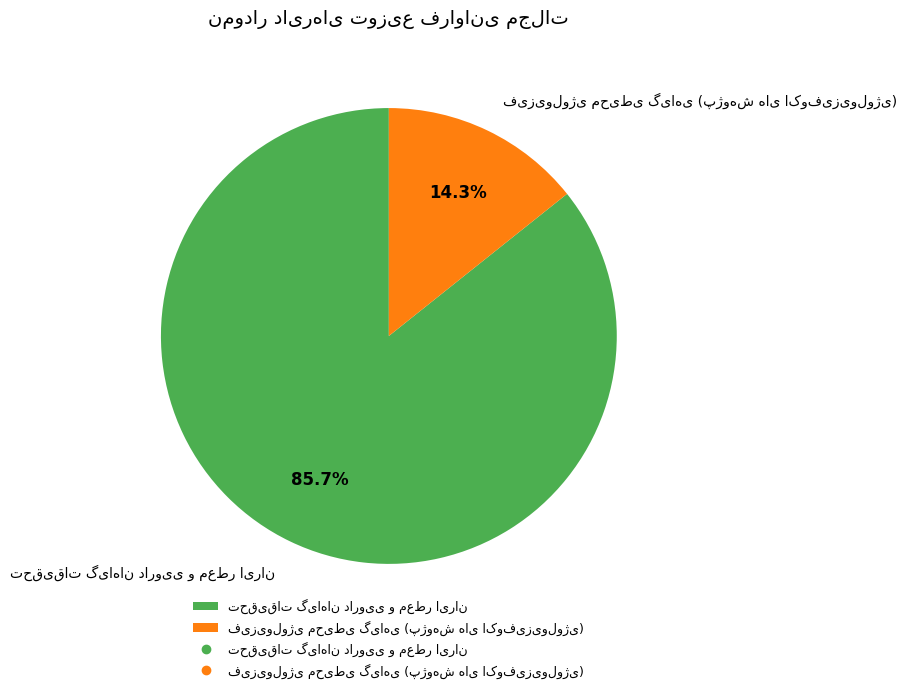

Is there any slice that represents more than half of the pie?

Yes